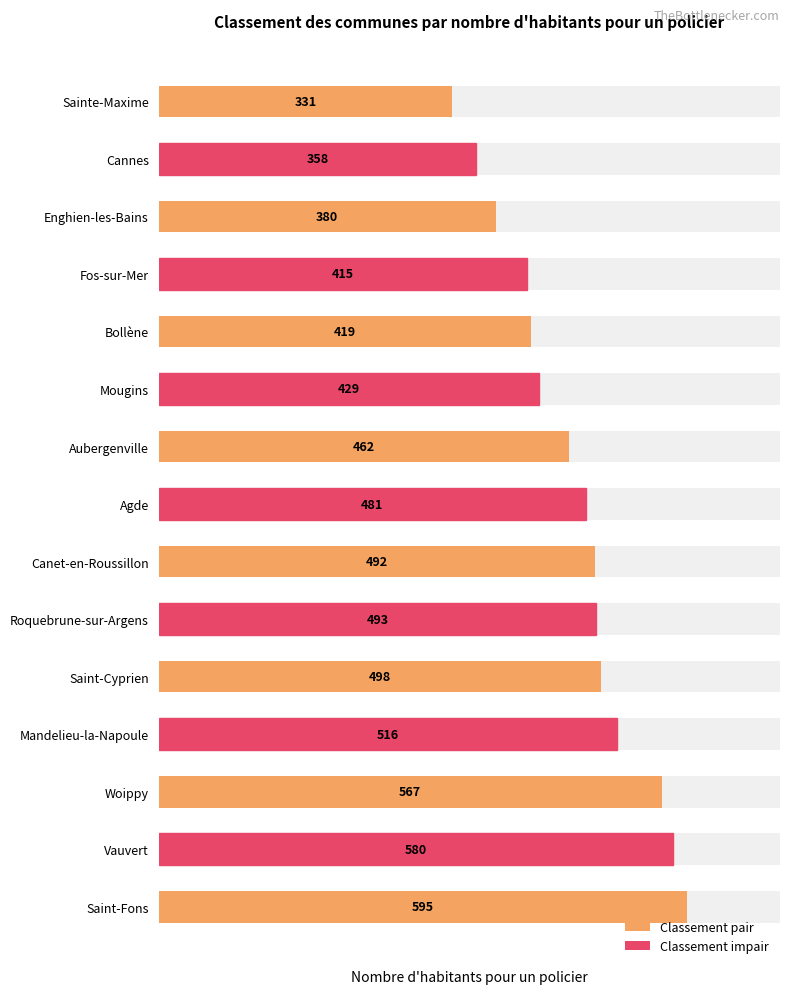

The value at Mandelieu-la-Napoule is 262. True or false?

False